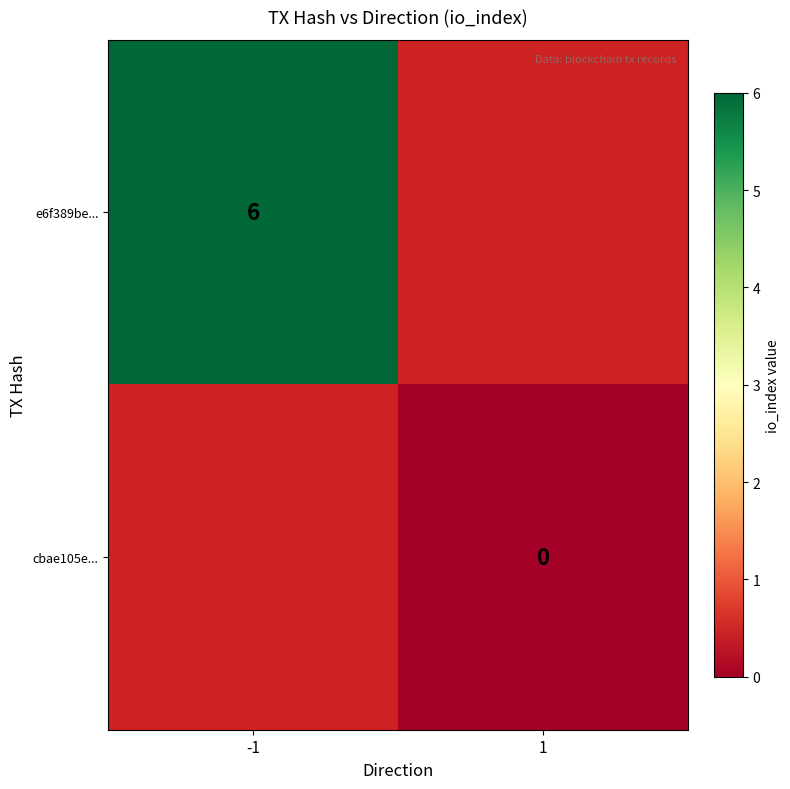

The value of e6f389be... at -1 is 6. True or false?

True